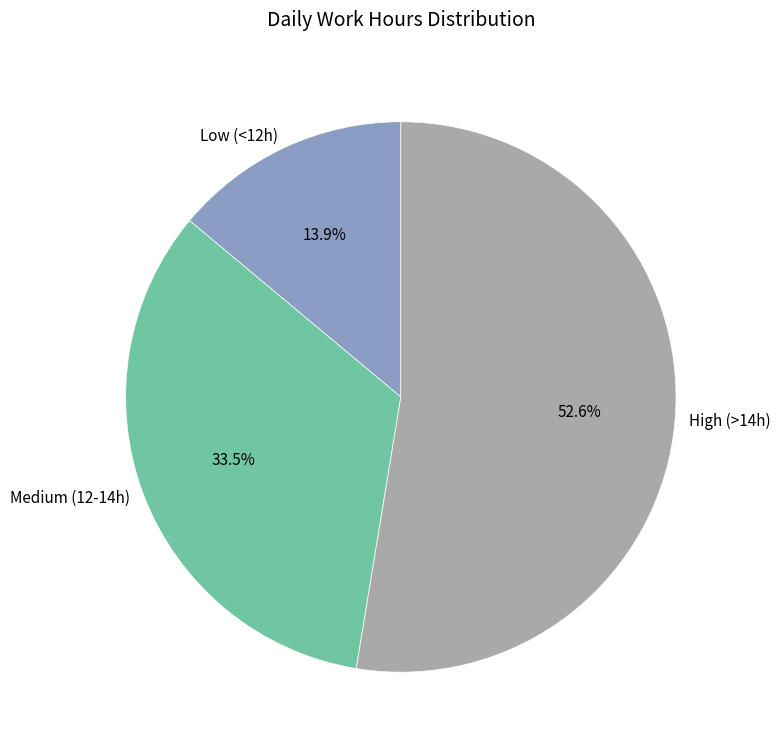

Between High (>14h) and Medium (12-14h), which is larger?

High (>14h)